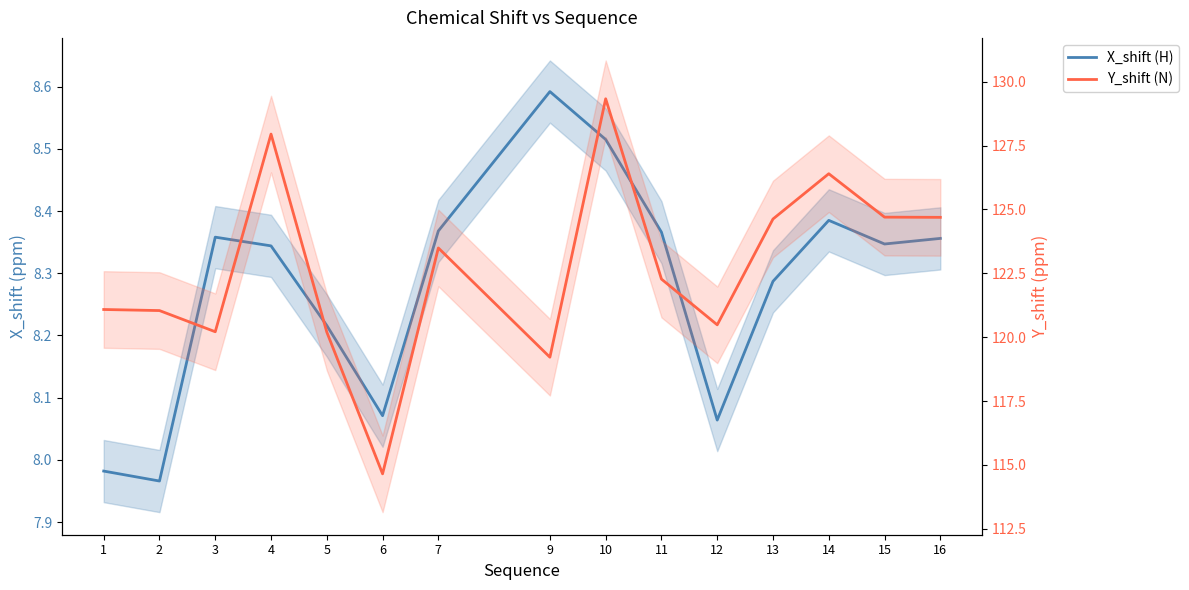

What is the total value across all series at 4?

136.3